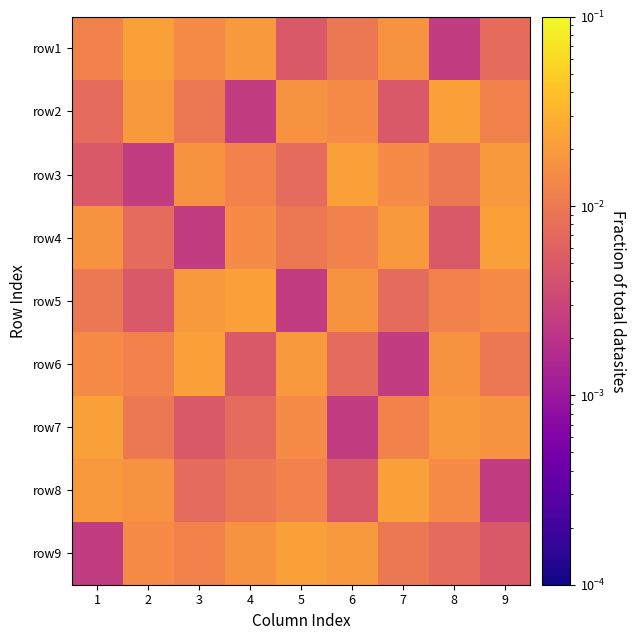

At which category is the sum across all series the highest?

1